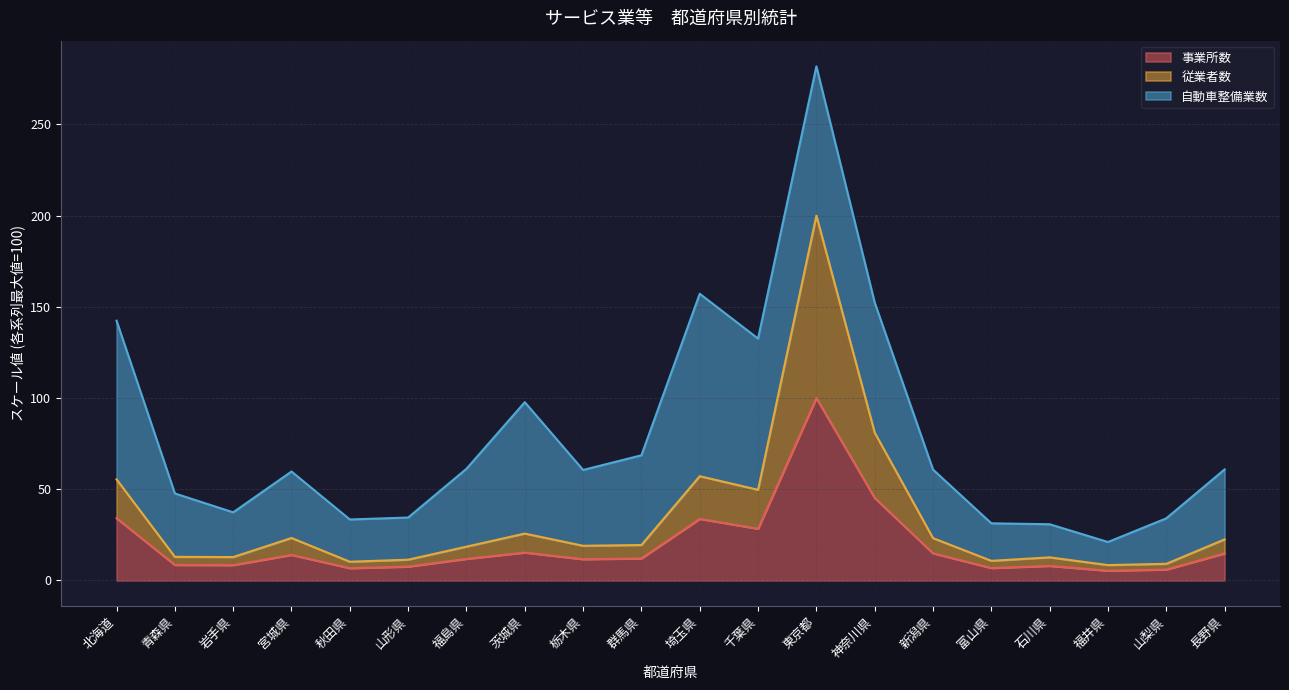

At which label is 従業者数 closest to 104?

神奈川県